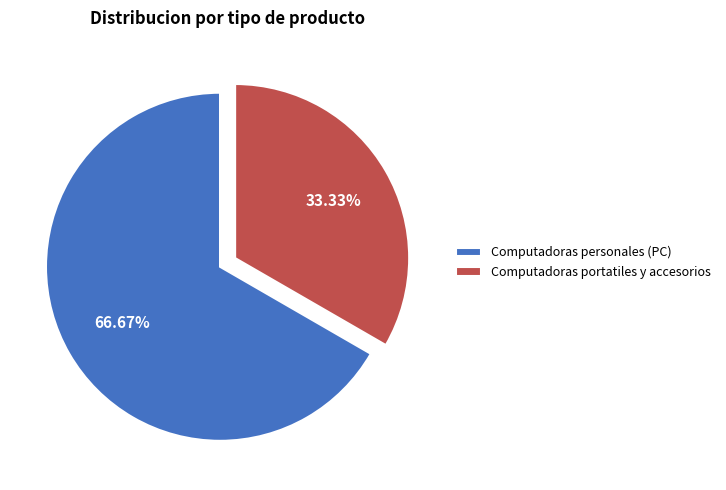

Does Computadoras portatiles y accesorios represent more than half of the total?

No